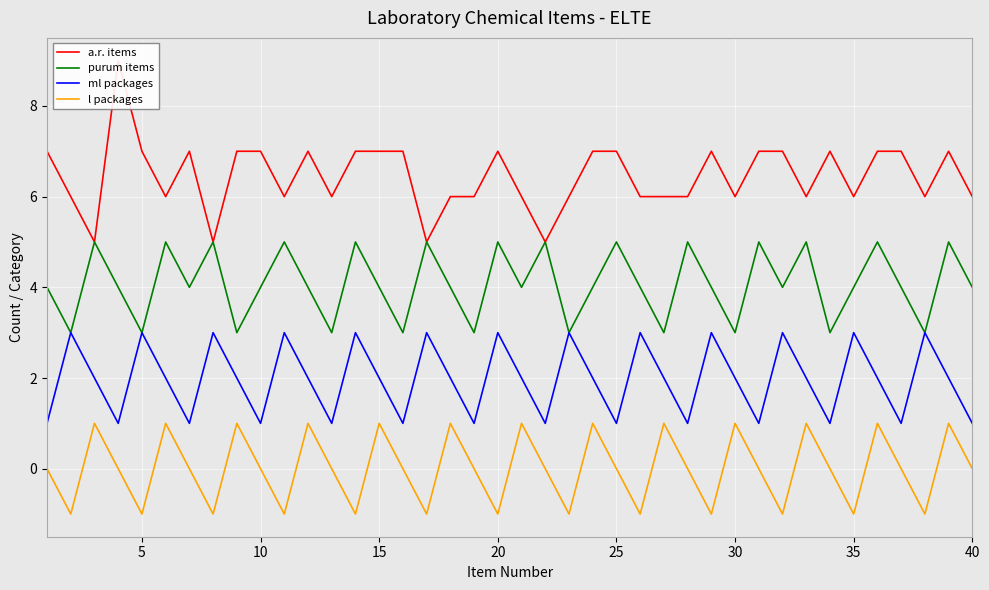

Which series has the widest spread of values?

a.r. items